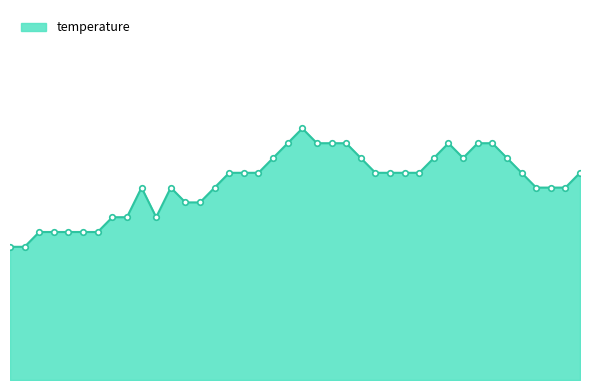

Is this an area chart (filled region under the line)?

Yes